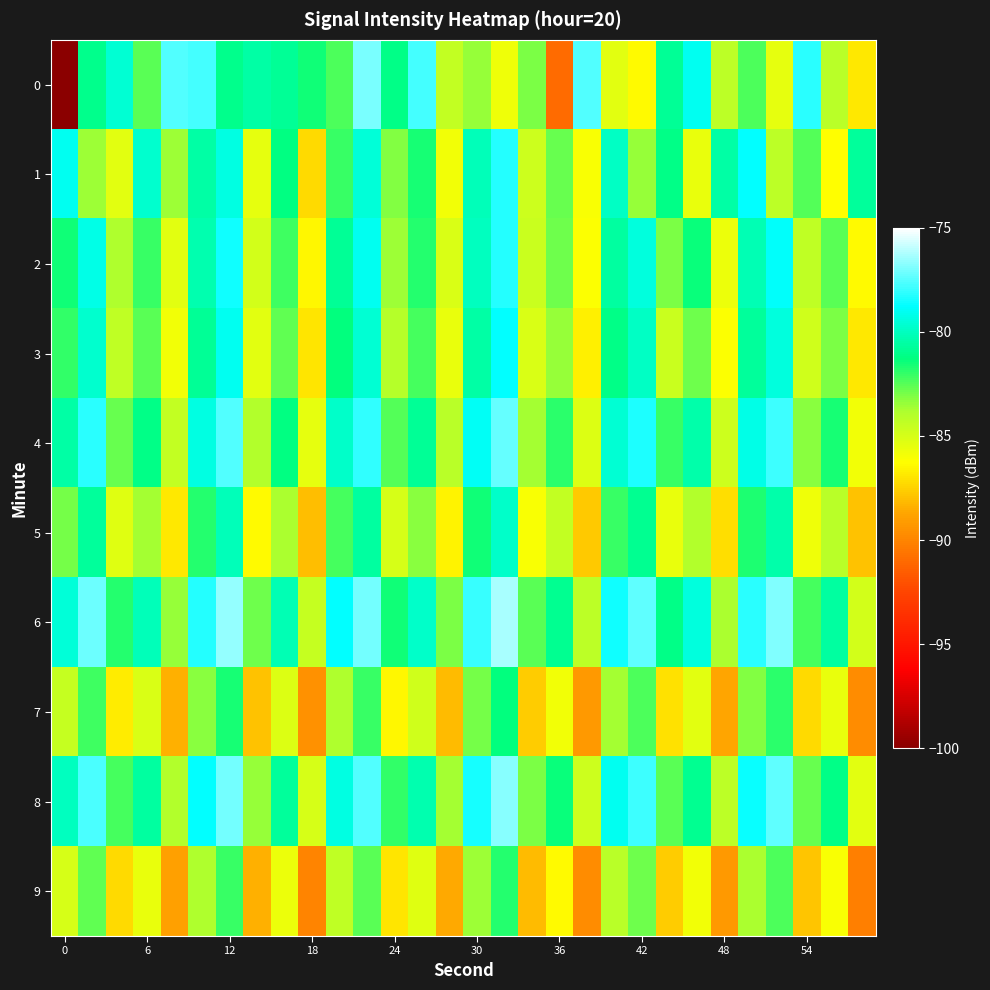

List the series in order of their peak value, lowest first.

9, 7, 5, 3, 1, 2, 4, 0, 8, 6